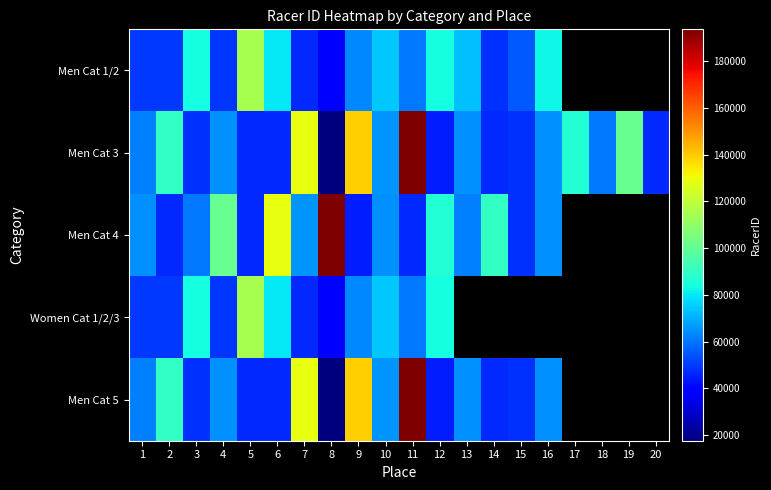

Where is Men Cat 4 nearest to the value 119297?

6